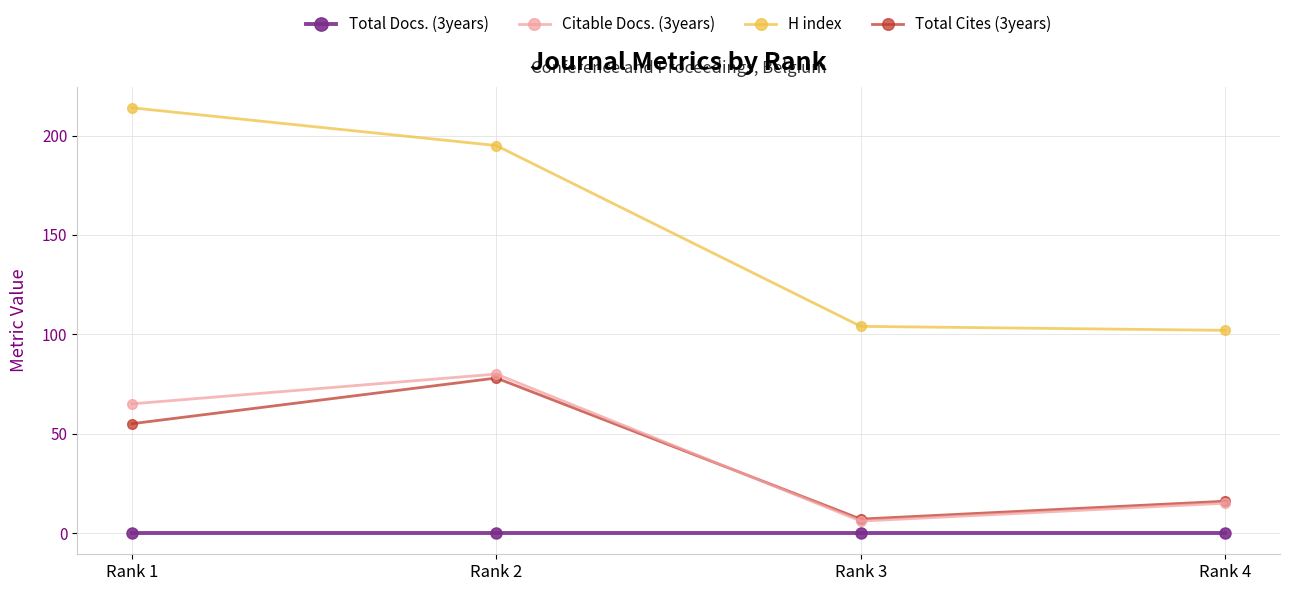

At which category does Total Cites (3years) reach its first local peak?

Rank 2